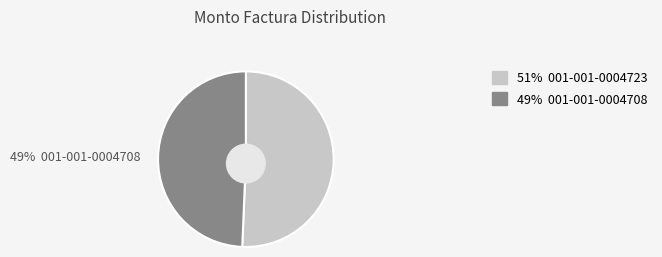

To the nearest percent, what percentage of the pie is 001-001-0004708?

49%